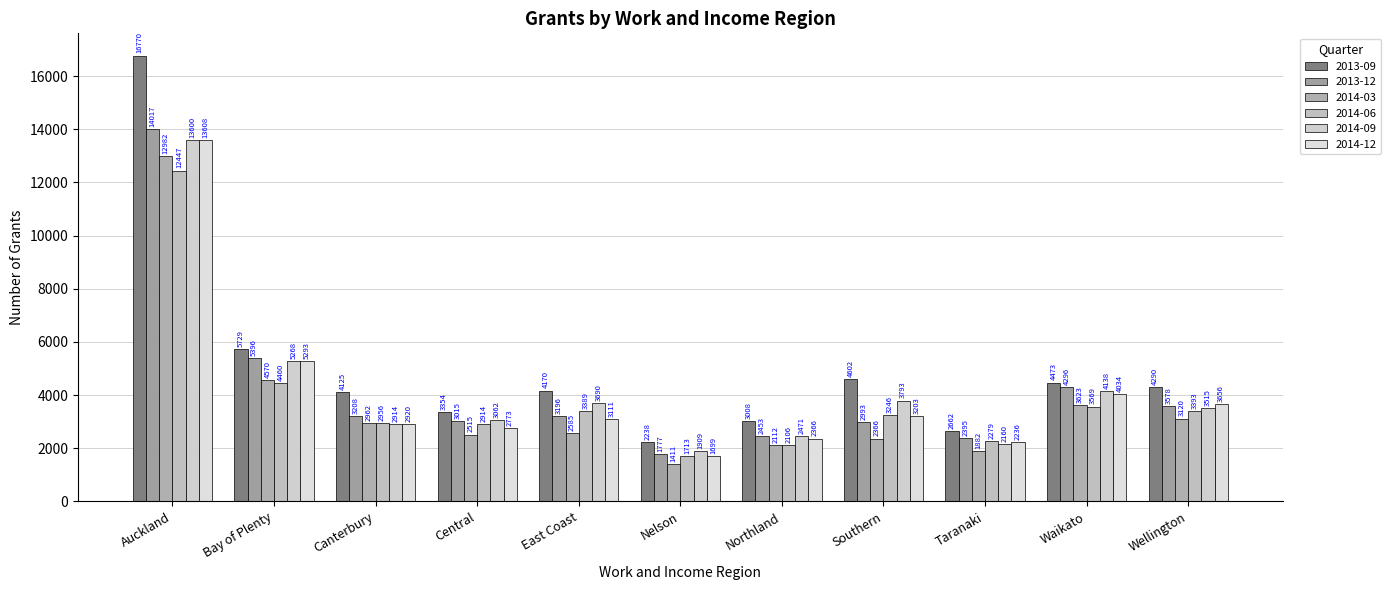

What is the highest value of the 2014-09 series?

13600